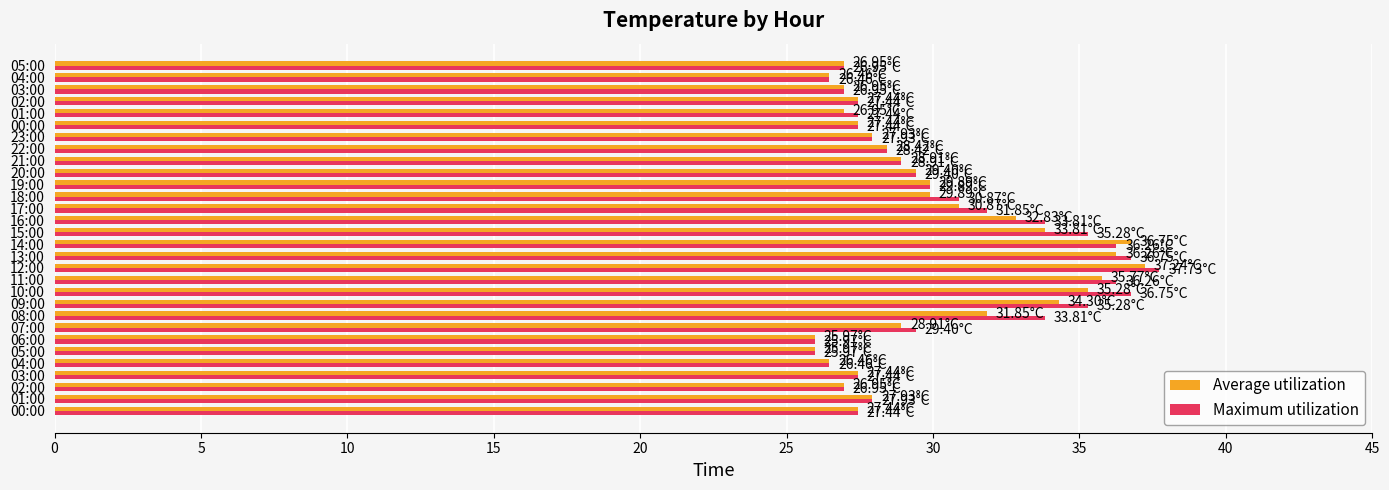

At which label is Average utilization closest to 31?

17:00